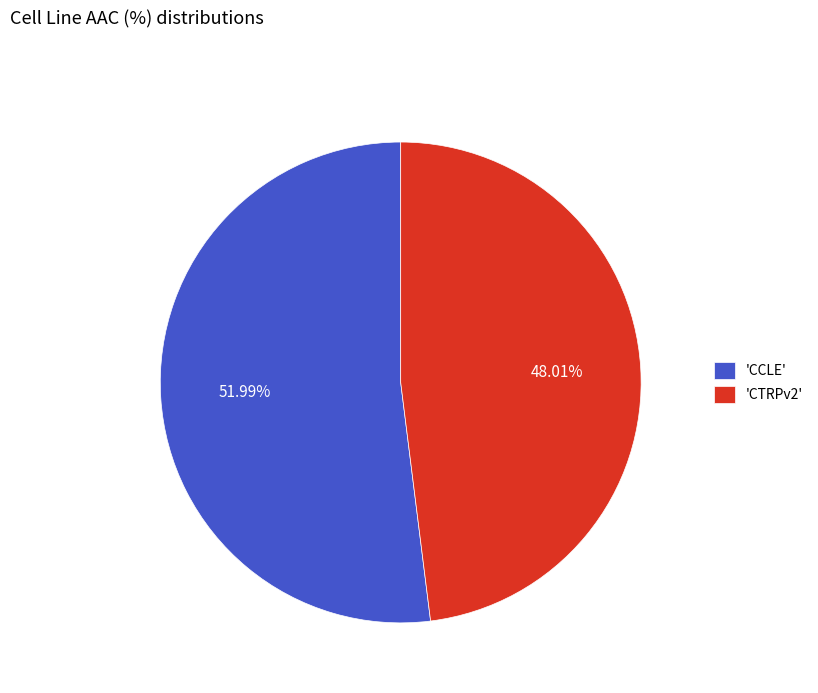

Approximately how many times larger is the value at 'CCLE' compared to 'CTRPv2'?

1.1